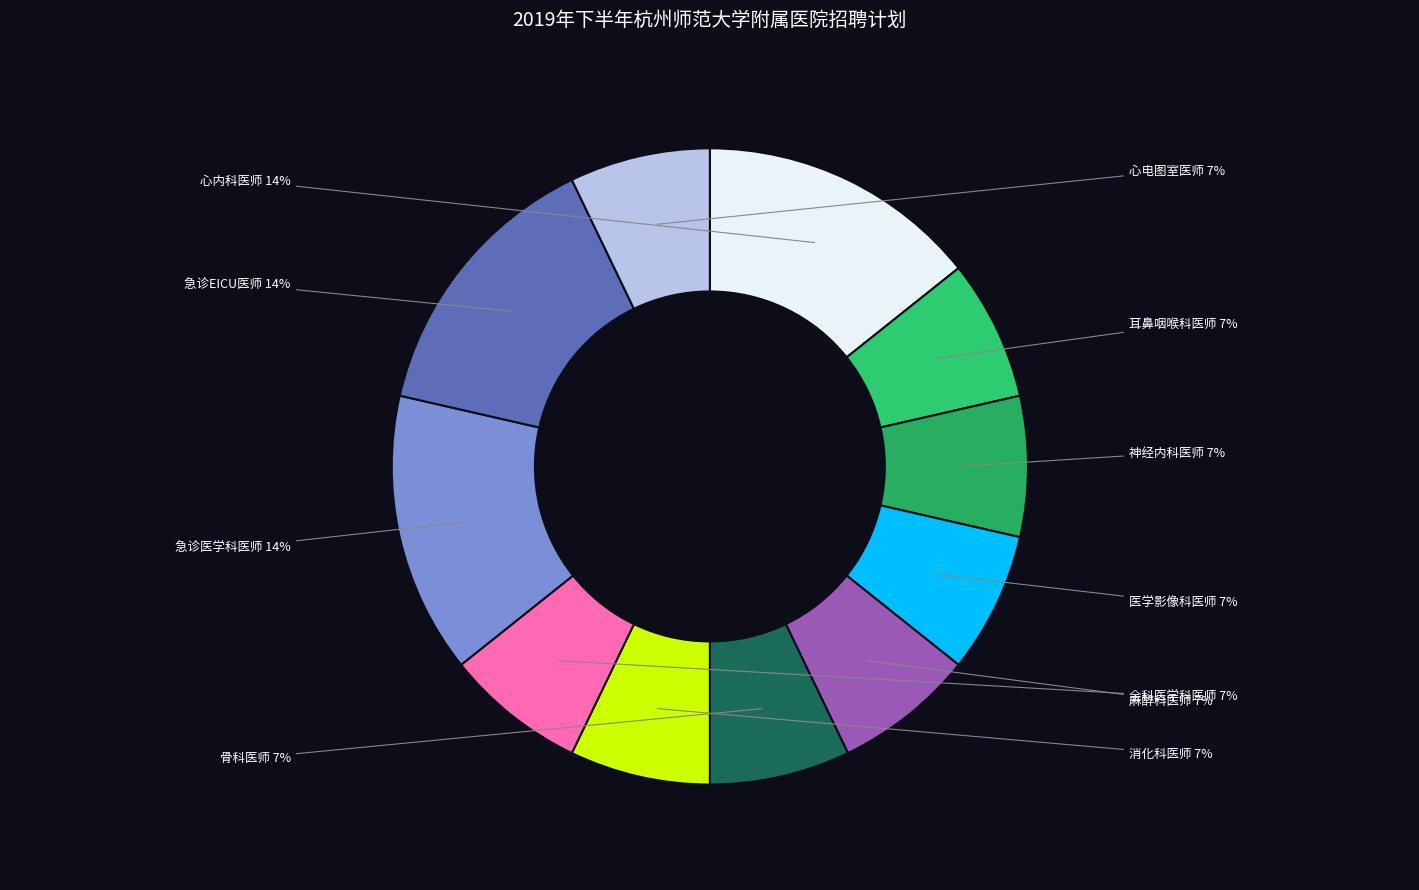

Which has a higher value, 骨科医师 or 医学影像科医师?

骨科医师